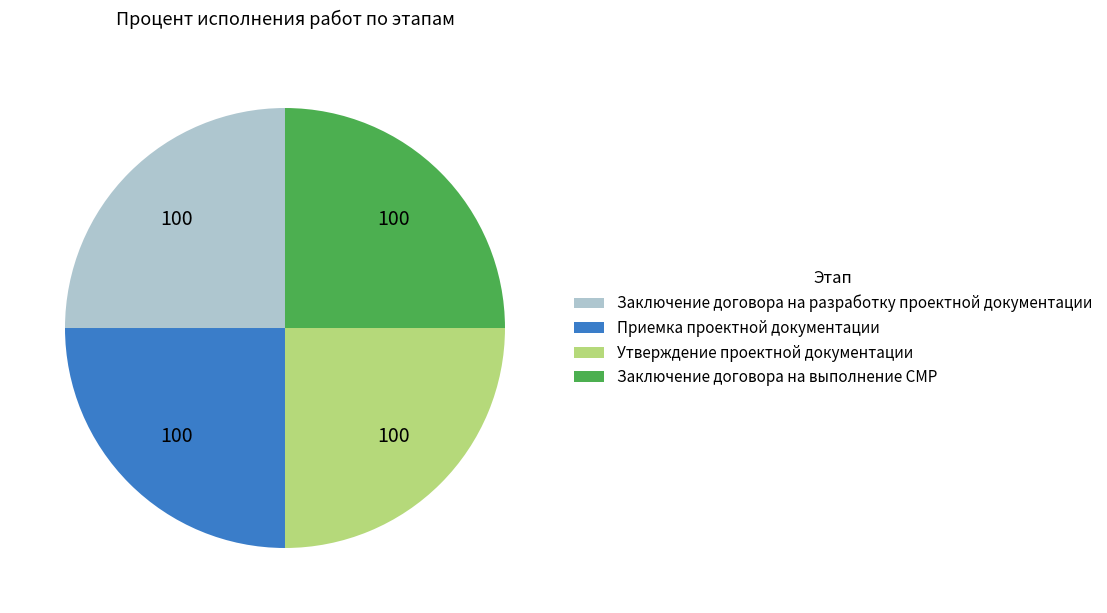

Approximately how many times larger is the value at Приемка проектной документации compared to Утверждение проектной документации?

1.0